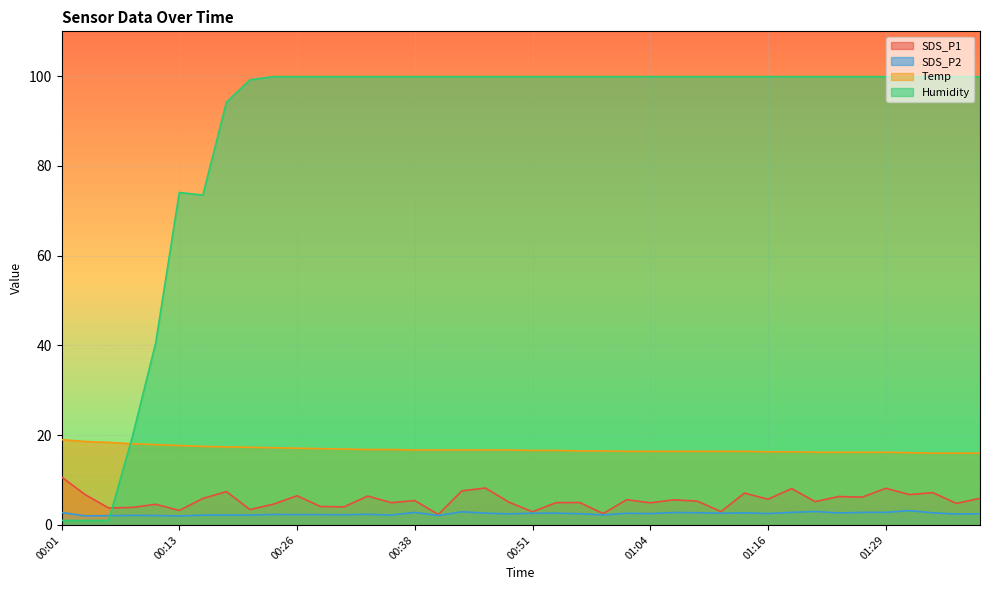

At which category does Humidity reach its first local valley?

00:16